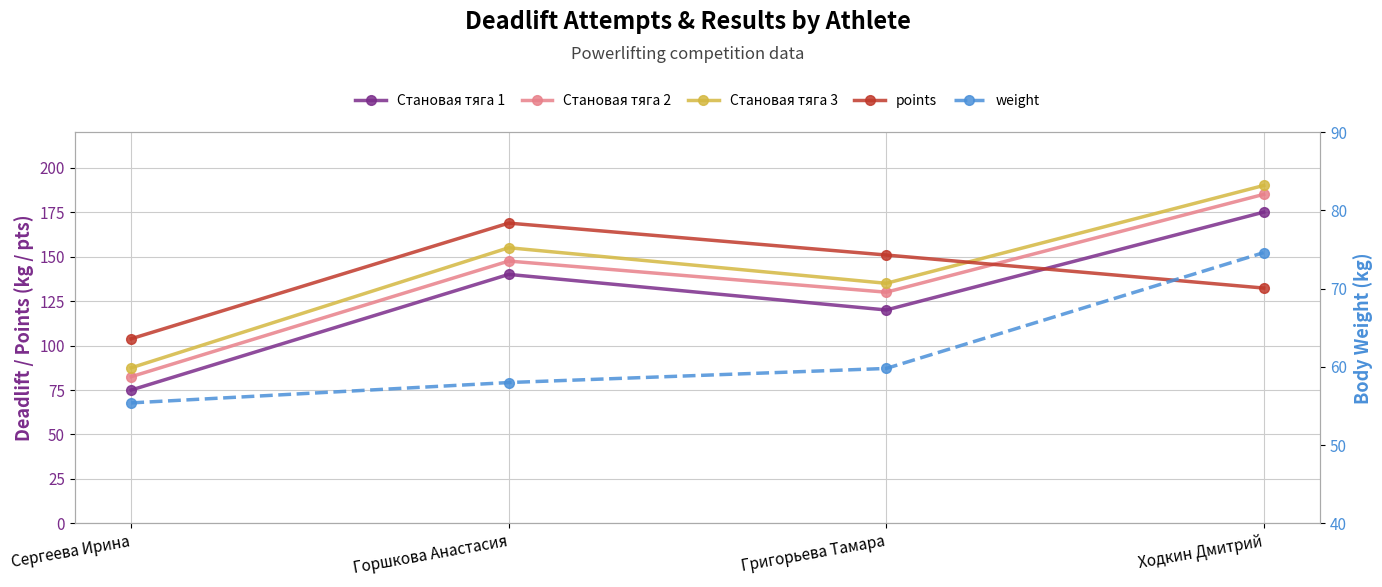

Reading left to right, what are all the values shown in this chart?

Становая тяга 1: 75.0	140.0	120.0	175.0
Становая тяга 2: 82.5	147.5	130.0	185.0
Становая тяга 3: 87.5	155.0	135.0	190.0
points: 103.8	168.8	150.9	132.3
weight: 55.4	58.0	59.8	74.6